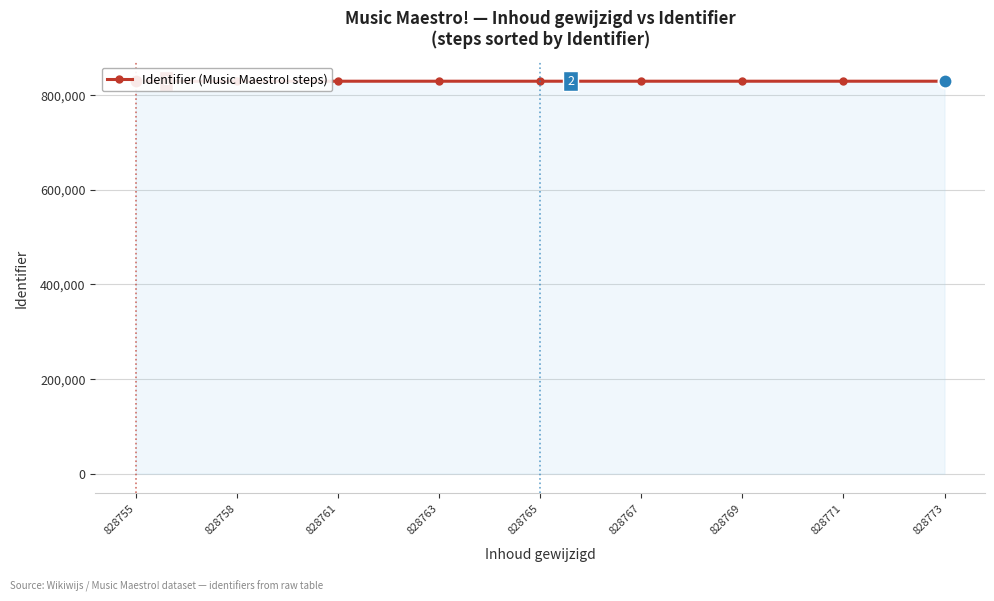

What is the change in value from 828758 to 828769?

+11